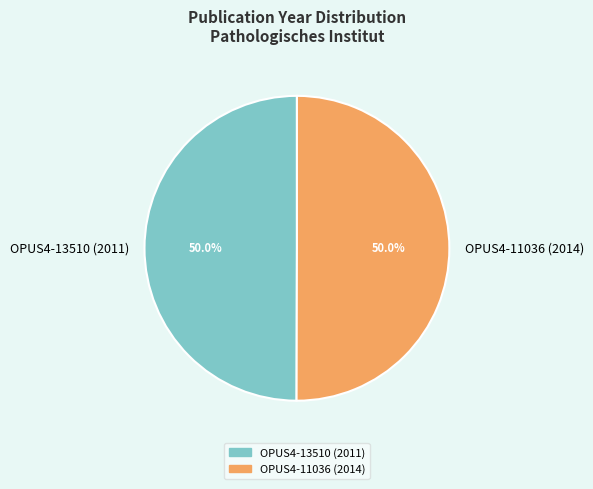

Count the number of slices in the pie.

2